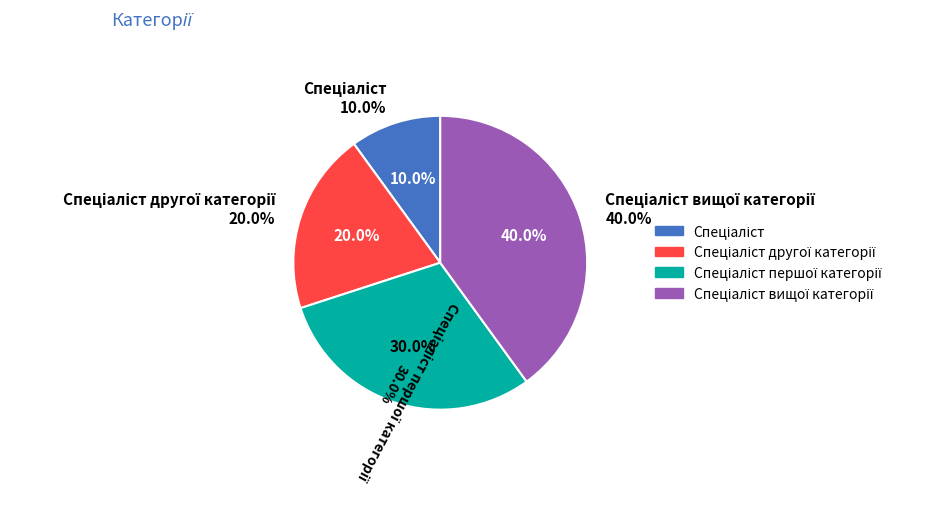

To the nearest percent, what is the average slice percentage?

25%